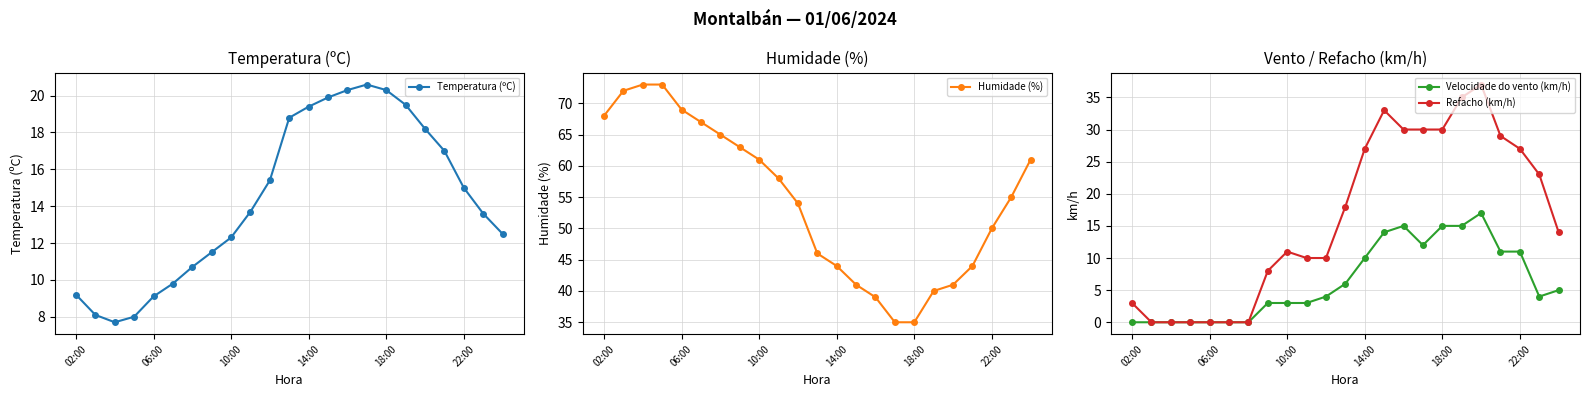

True or false: Humidade (%) has more than 1 interior local peaks.

False